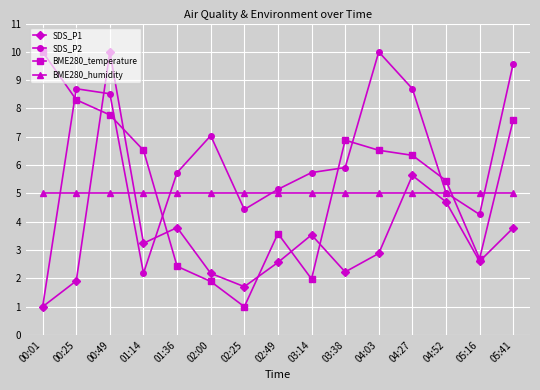

Reading left to right, transcribe all the data shown in this chart.

SDS_P1: 1.0	1.9	10.0	3.2	3.8	2.2	1.7	2.6	3.5	2.2	2.9	5.6	4.7	2.6	3.8
SDS_P2: 1.0	8.7	8.5	2.2	5.7	7.0	4.4	5.1	5.7	5.9	10.0	8.7	5.0	4.3	9.6
BME280_temperature: 10.0	8.3	7.8	6.5	2.4	1.9	1.0	3.6	2.0	6.9	6.5	6.3	5.5	2.7	7.6
BME280_humidity: 5.0	5.0	5.0	5.0	5.0	5.0	5.0	5.0	5.0	5.0	5.0	5.0	5.0	5.0	5.0